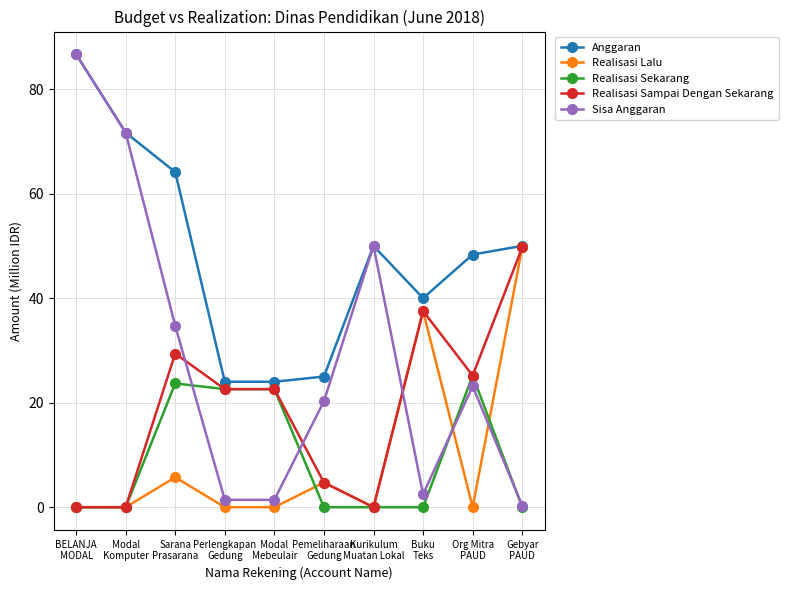

True or false: Anggaran has more than 0 interior local peaks.

True